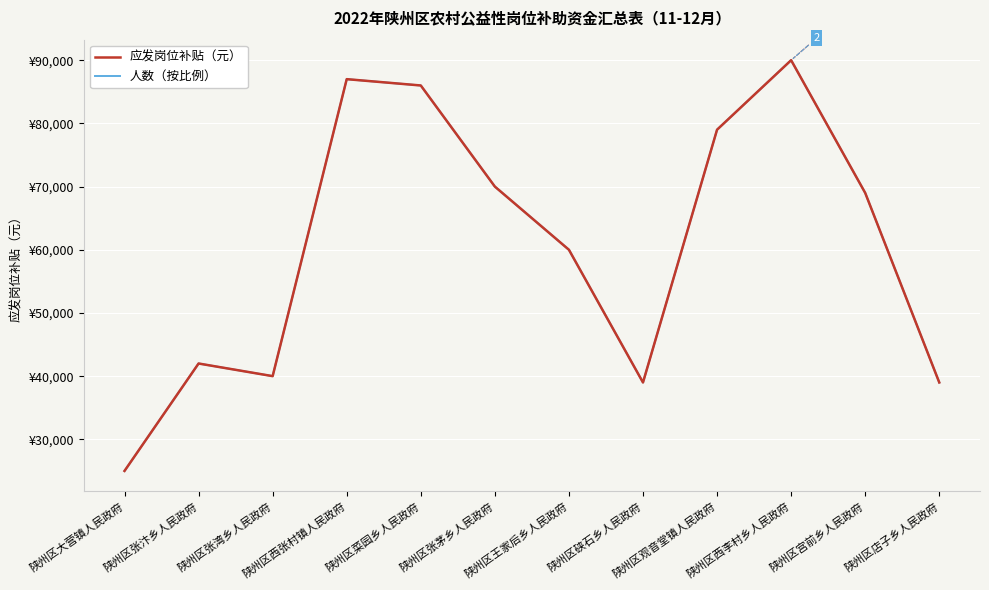

At which category does 应发岗位补贴（元） reach its first local valley?

陕州区张湾乡人民政府